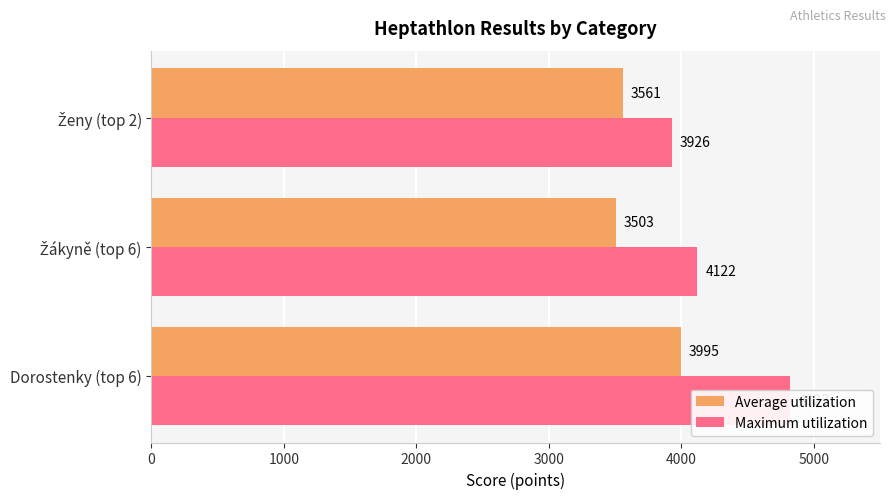

Which series changed the most between Dorostenky (top 6) and Ženy (top 2)?

Maximum utilization